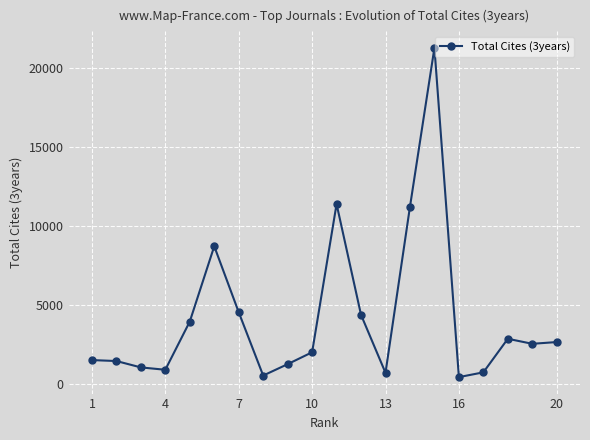

True or false: there are more than 0 points higher than both neighbors.

True